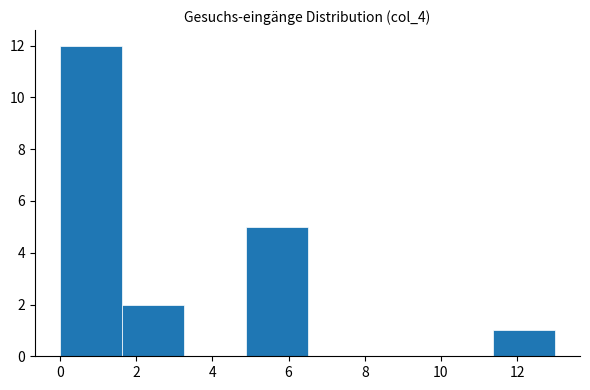

How tall is the bar that spans 11.4 to 13.0 on the x-axis? Neither the bar edges nor the heights are printed on the chart, so give them approximately, as read against the axes.

1